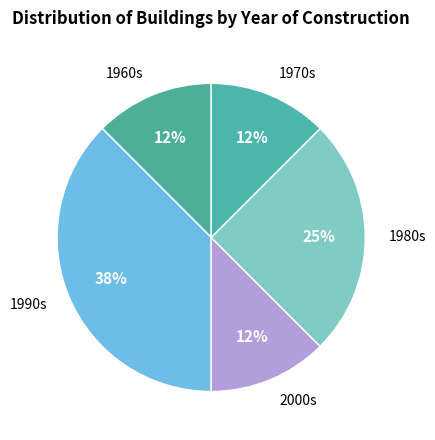

Count the number of slices in the pie.

5